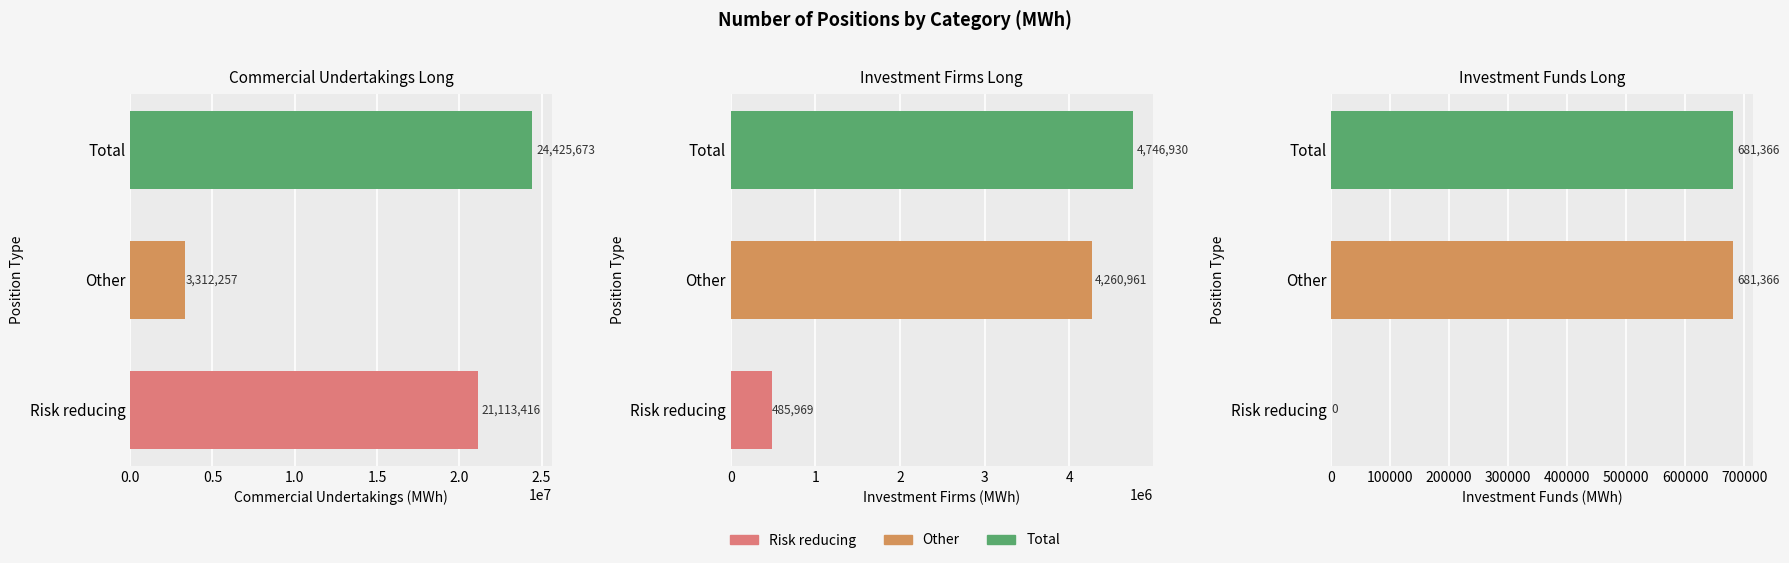

Which series has the largest total across all categories?

Commercial Undertakings Long